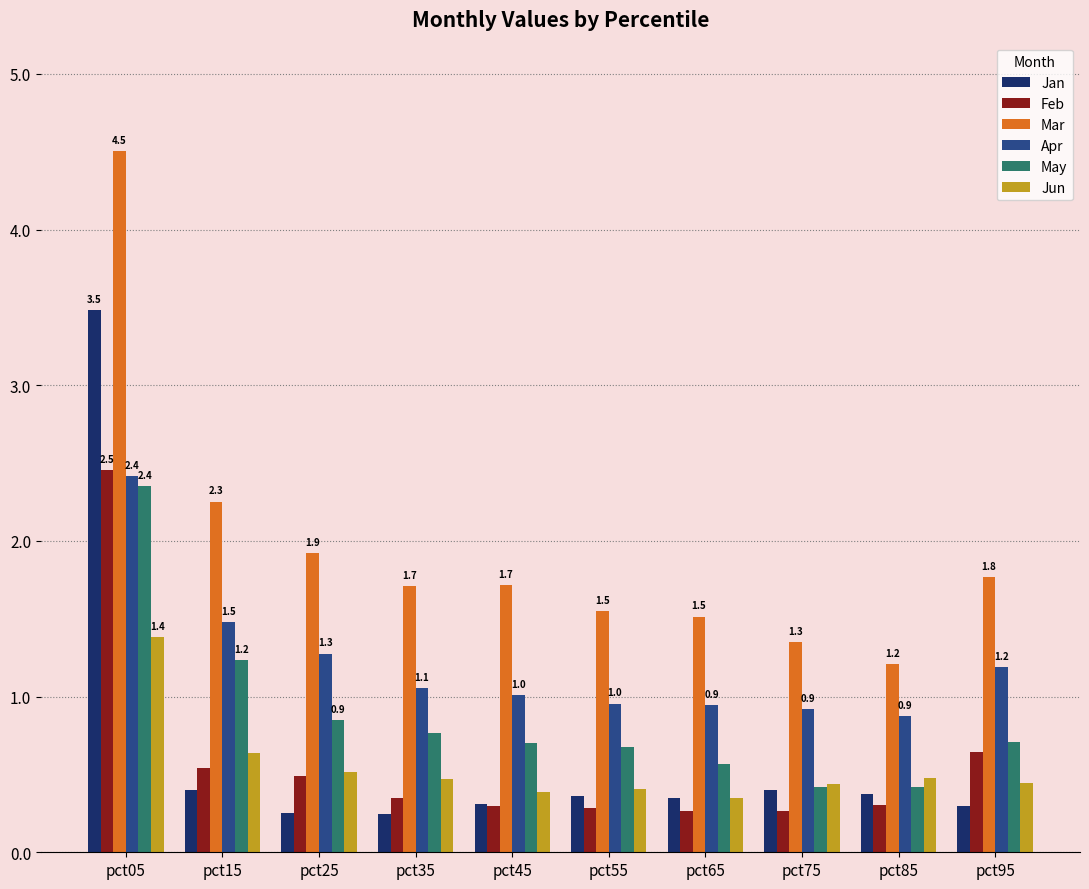

What is the lowest value of the Jun series?

0.3